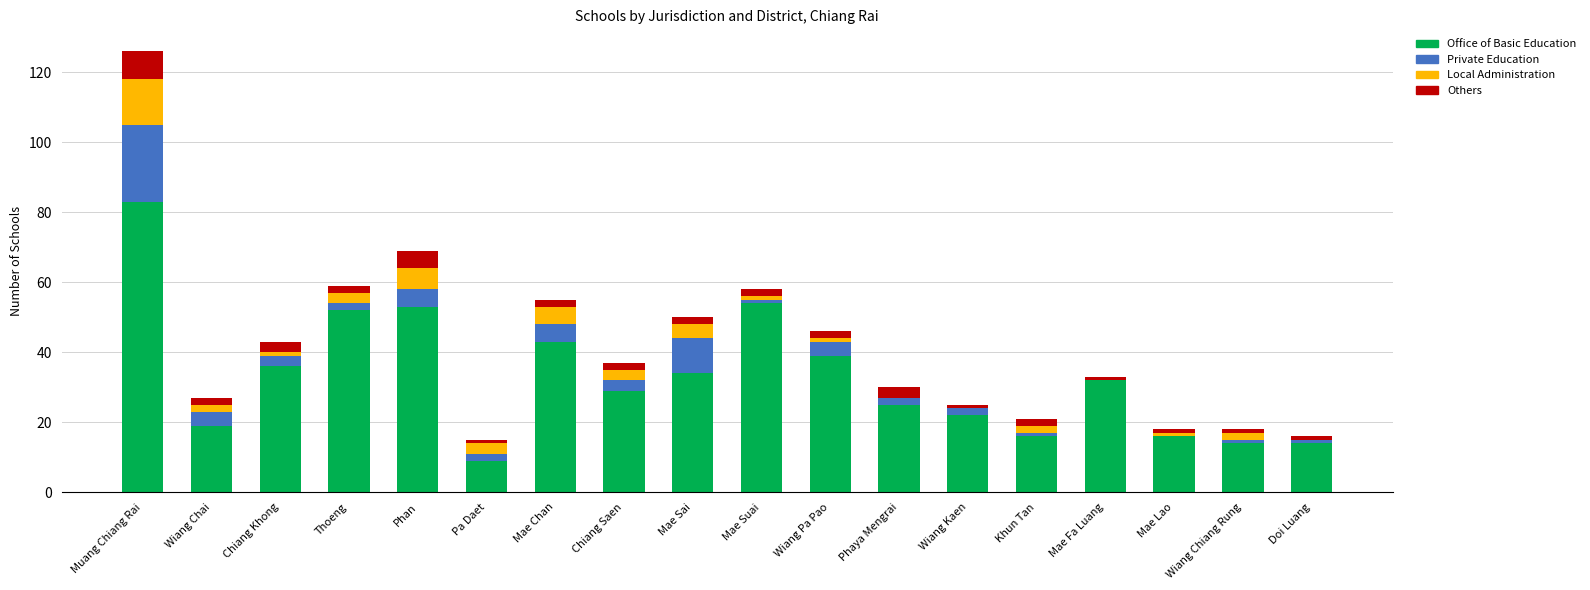

At which category is the sum across all series the highest?

Muang Chiang Rai